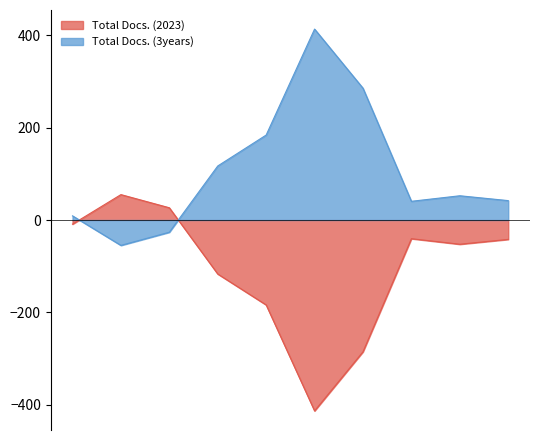

At which label does Total Docs. (3years) first exceed 124?

4